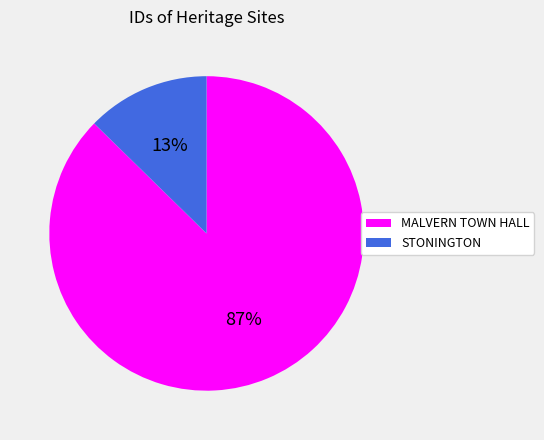

To the nearest percent, what is the combined percentage of MALVERN TOWN HALL and STONINGTON?

100%